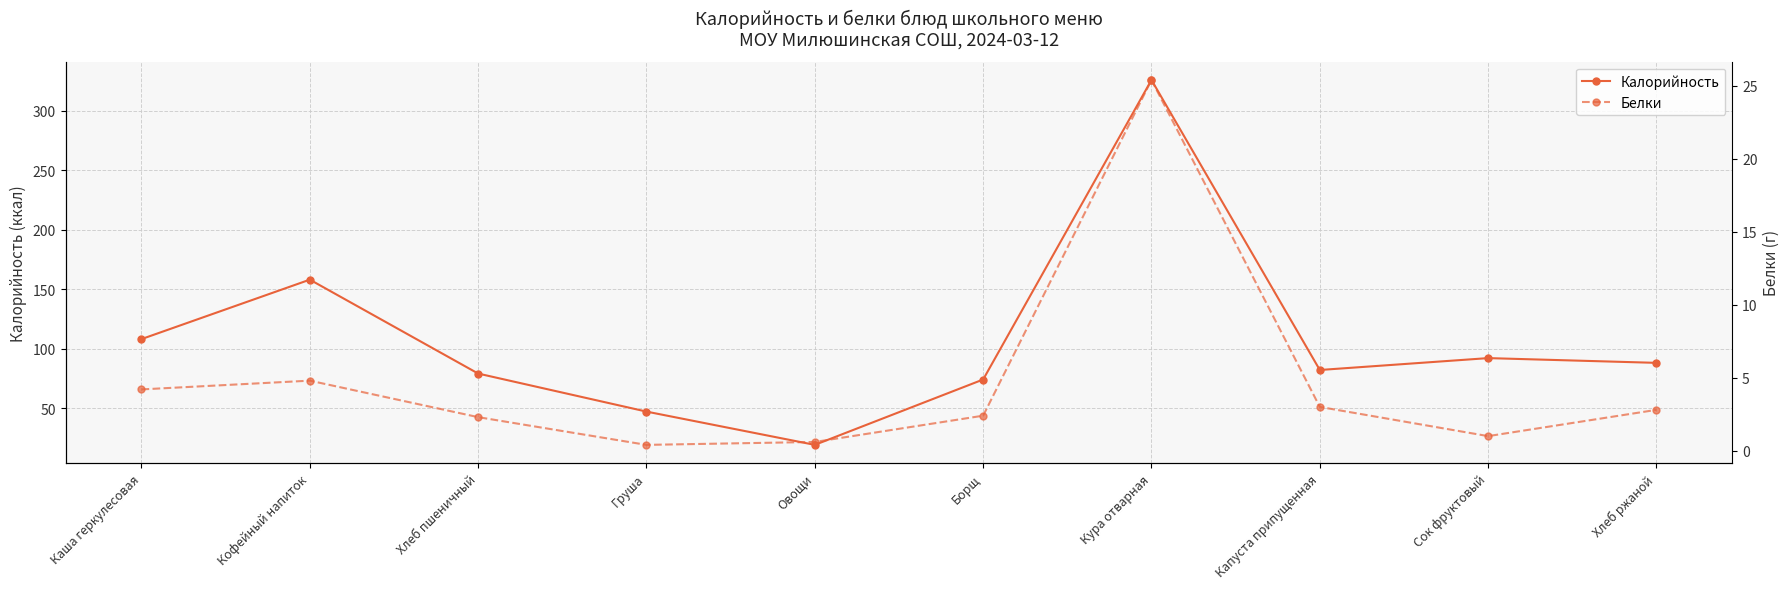

Between Хлеб пшеничный and Кура отварная, which series saw the biggest shift?

Калорийность